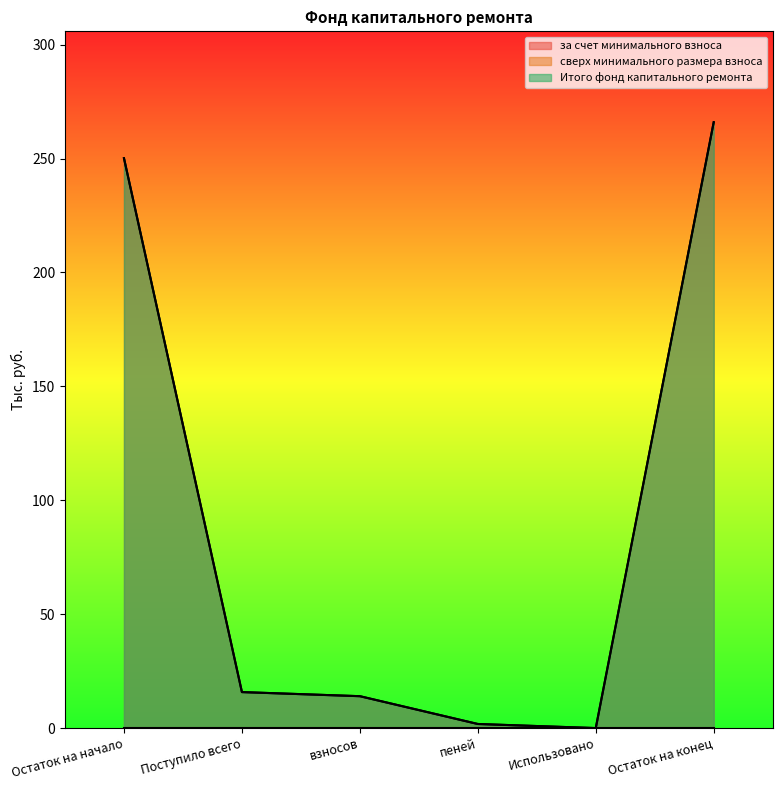

Which series has the largest range (max minus min)?

за счет минимального взноса